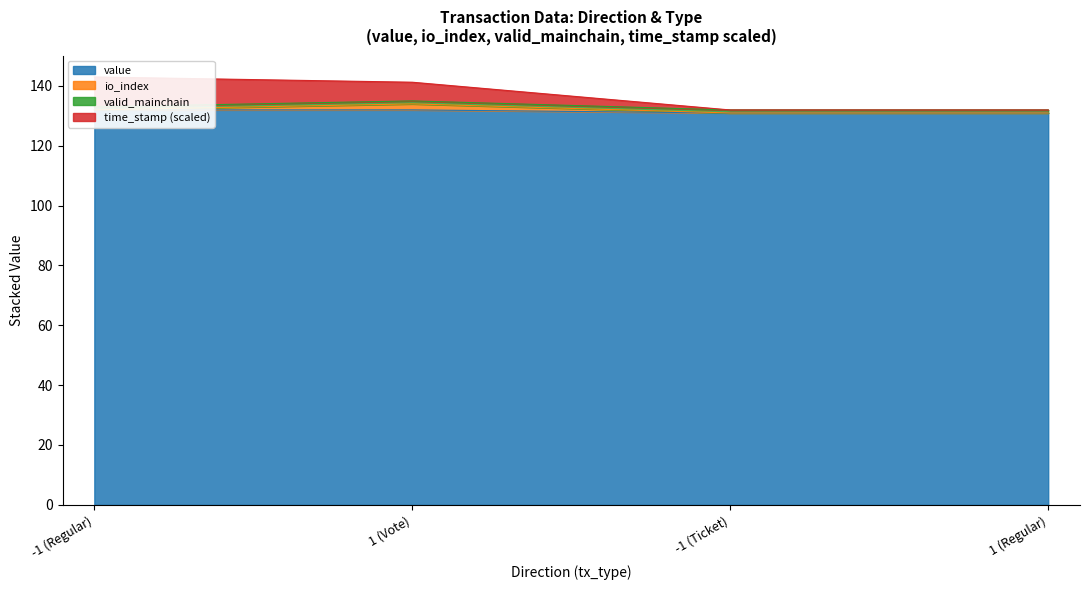

True or false: time_stamp has more than 0 points higher than both neighbors.

False